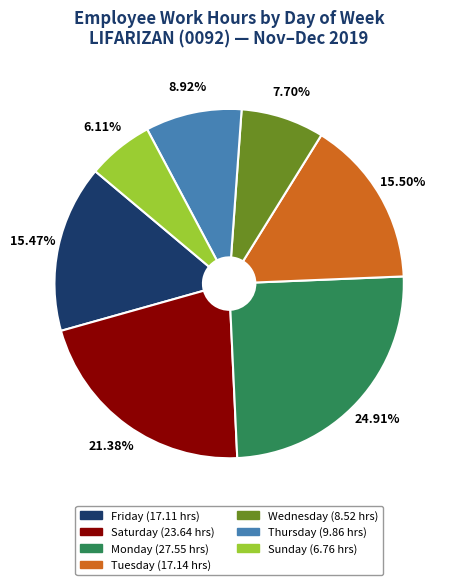

Is there a majority slice in this chart?

No